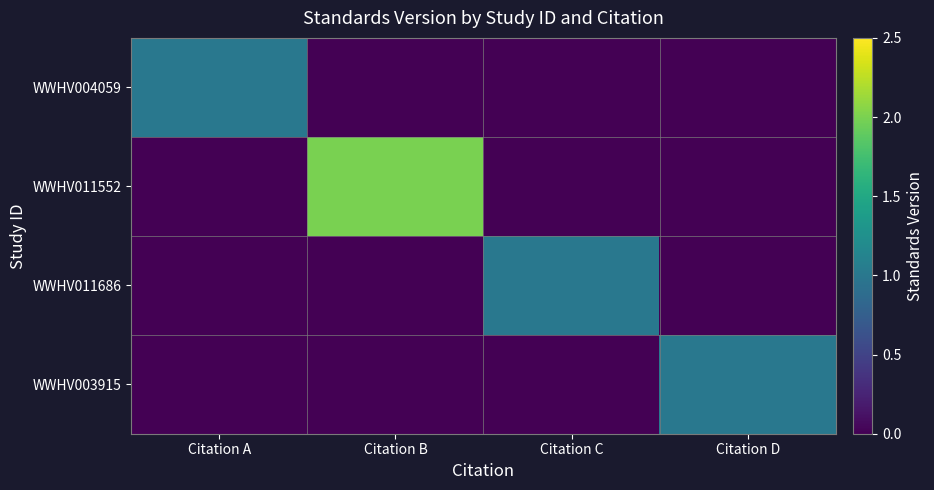

Rank the series by their maximum value, from lowest to highest.

WWHV004059, WWHV011686, WWHV003915, WWHV011552